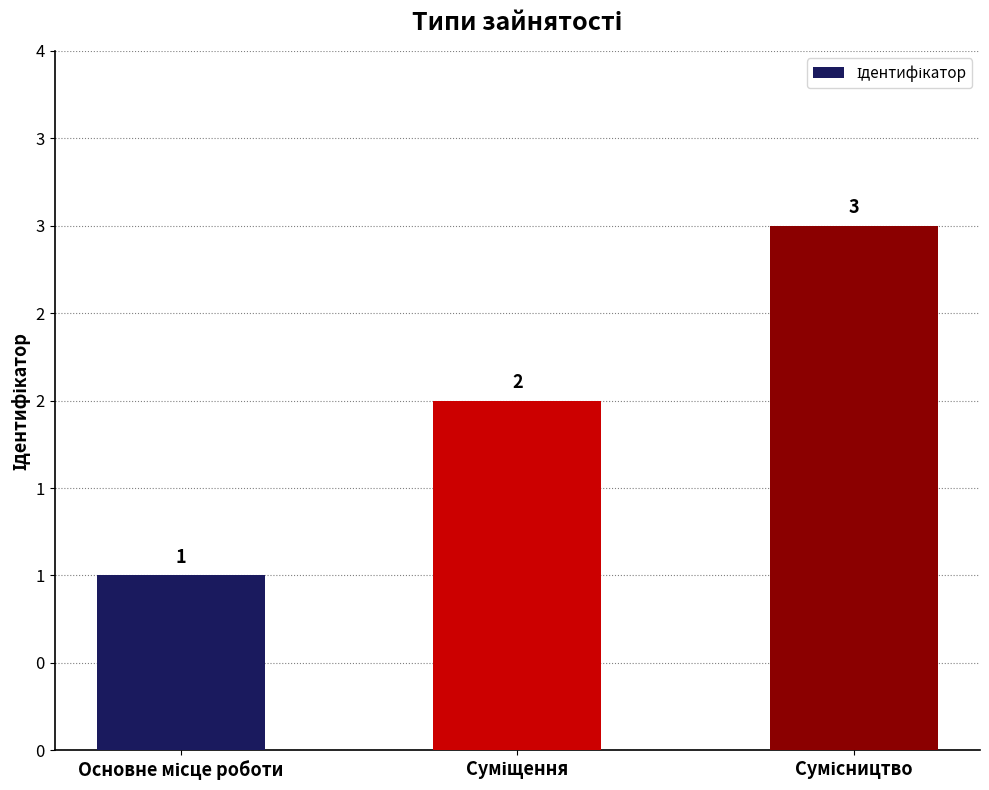

The value at Сумісництво is 4. True or false?

False